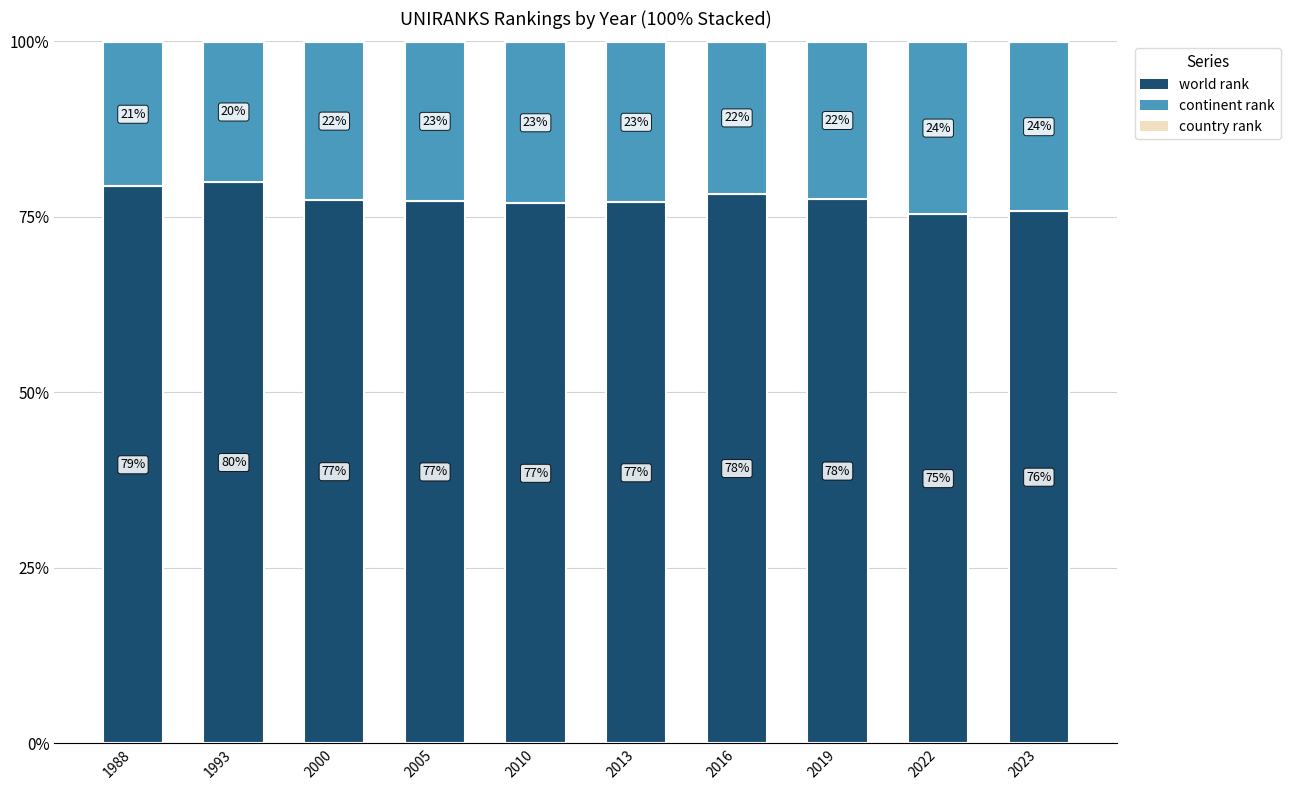

What is the total value across all series at 2016?

100.0